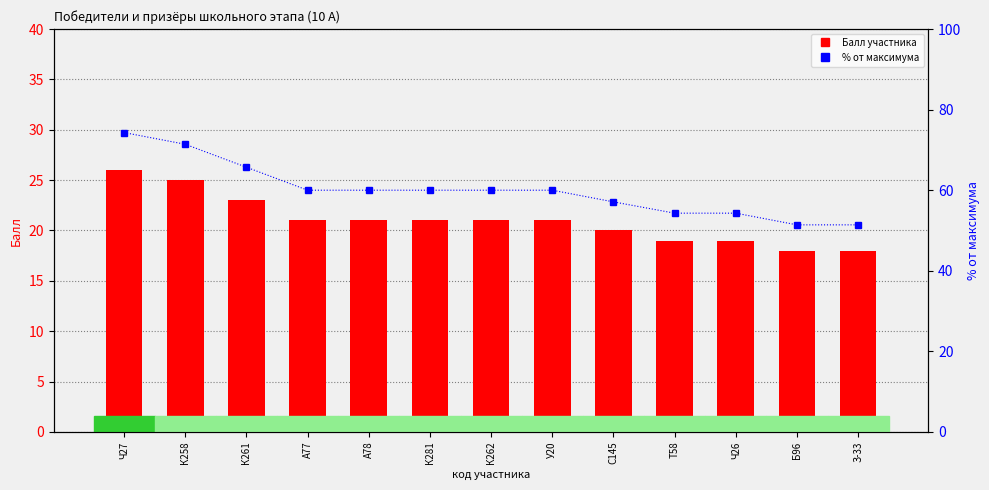

Where is % от максимума nearest to the value 62?

А77